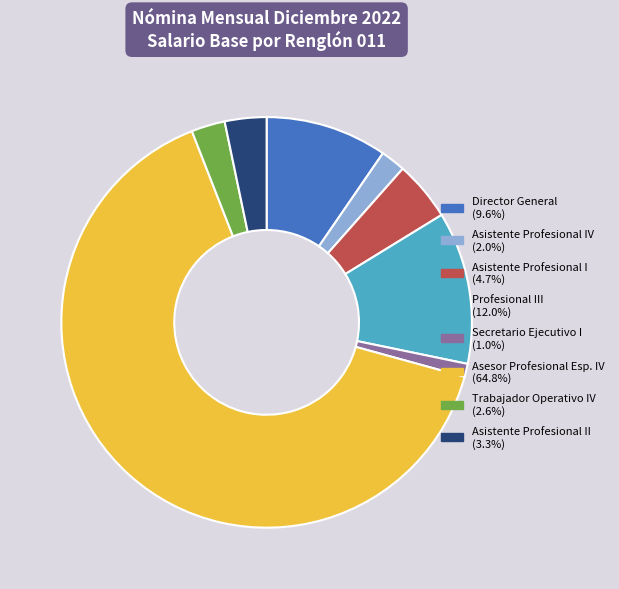

Is there any slice that represents more than half of the pie?

Yes